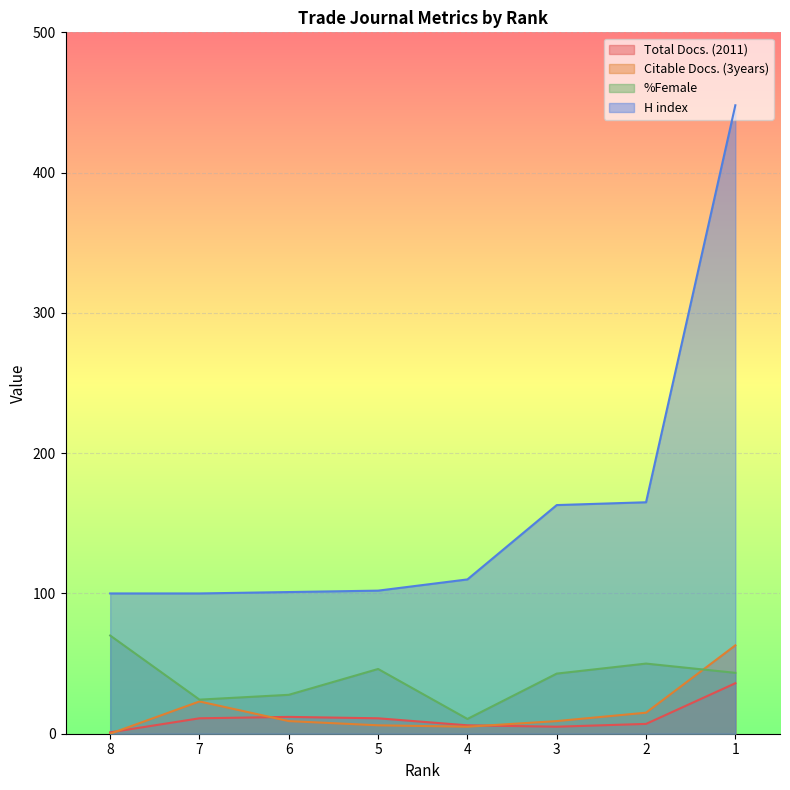

Where does the Total Docs. (2011) series first go above 11?

6